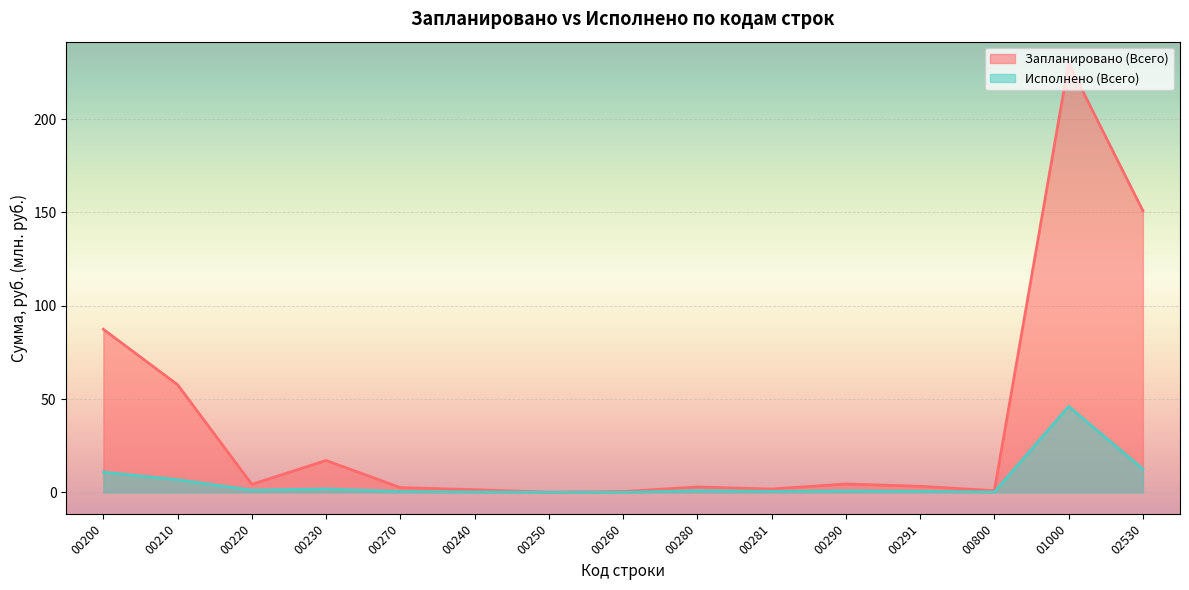

True or false: Исполнено (Всего) and Запланировано (Всего) intersect in this chart.

False